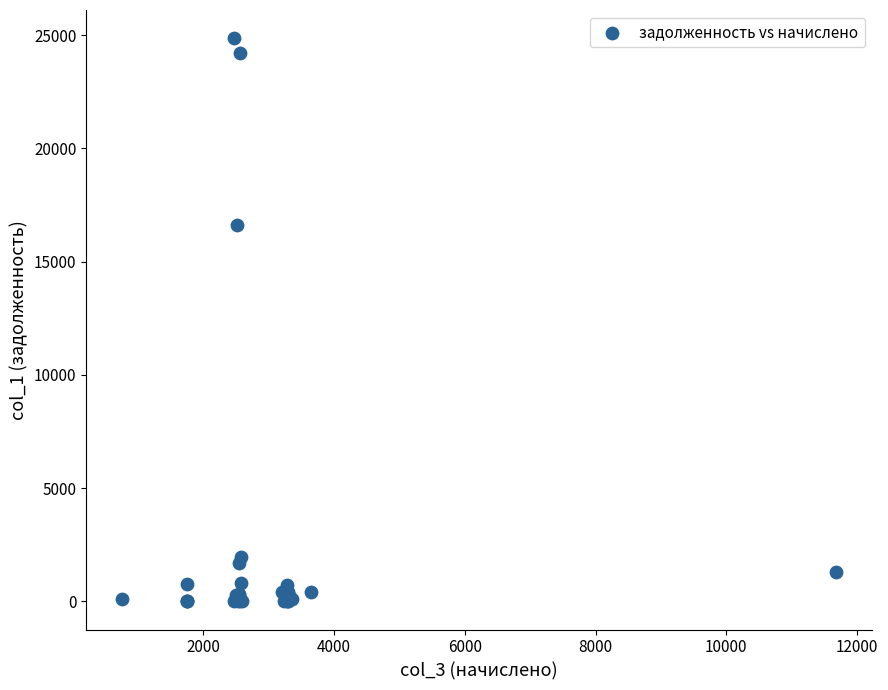

What Y value in the scatter plot is closest to 12435?

16621.9